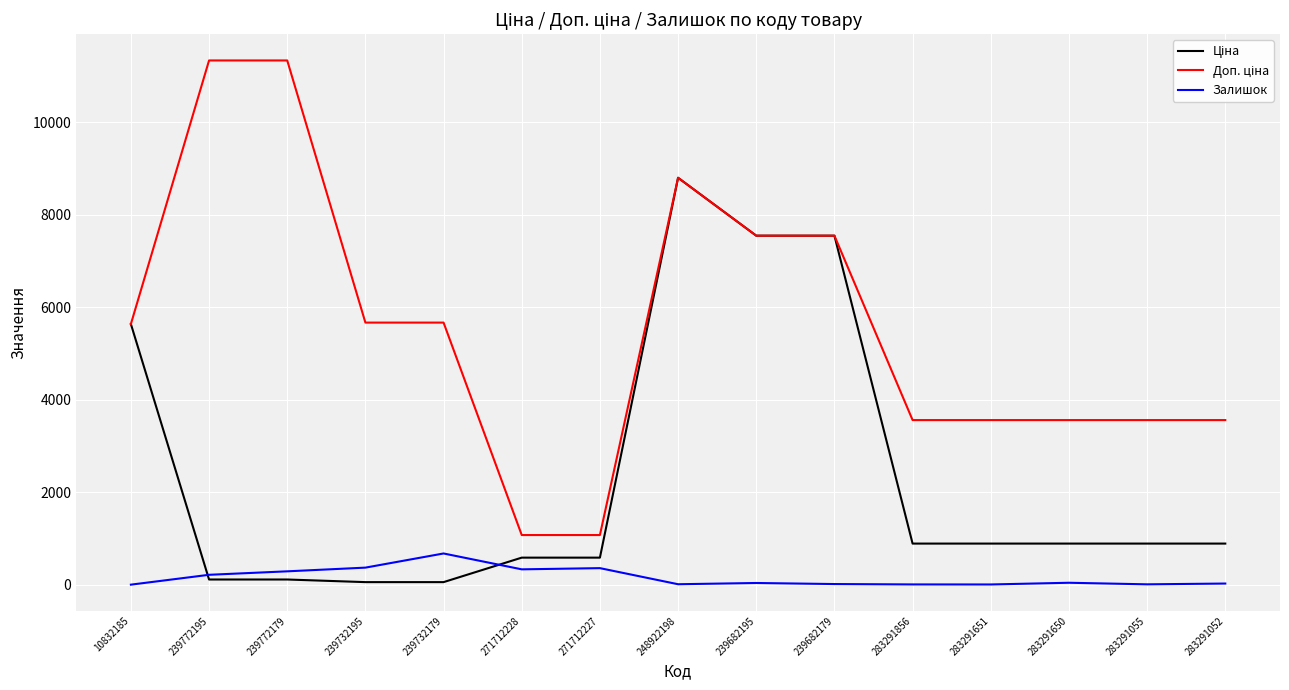

What is the maximum value for Залишок?

676.0